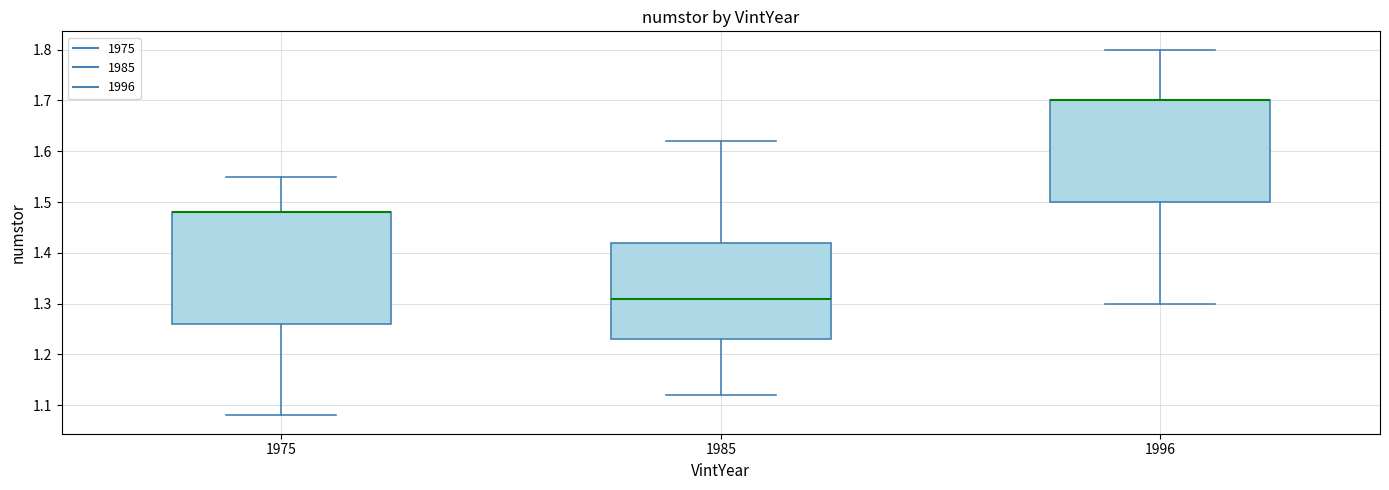

Comparing the boxes themselves (not the whiskers), which one is the tallest?

1975